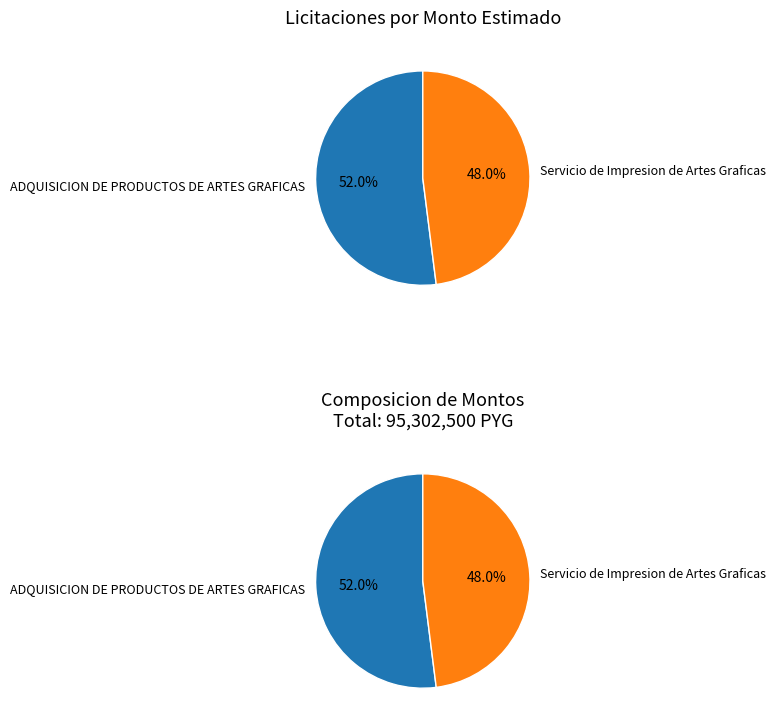

Count the number of slices in the pie.

2